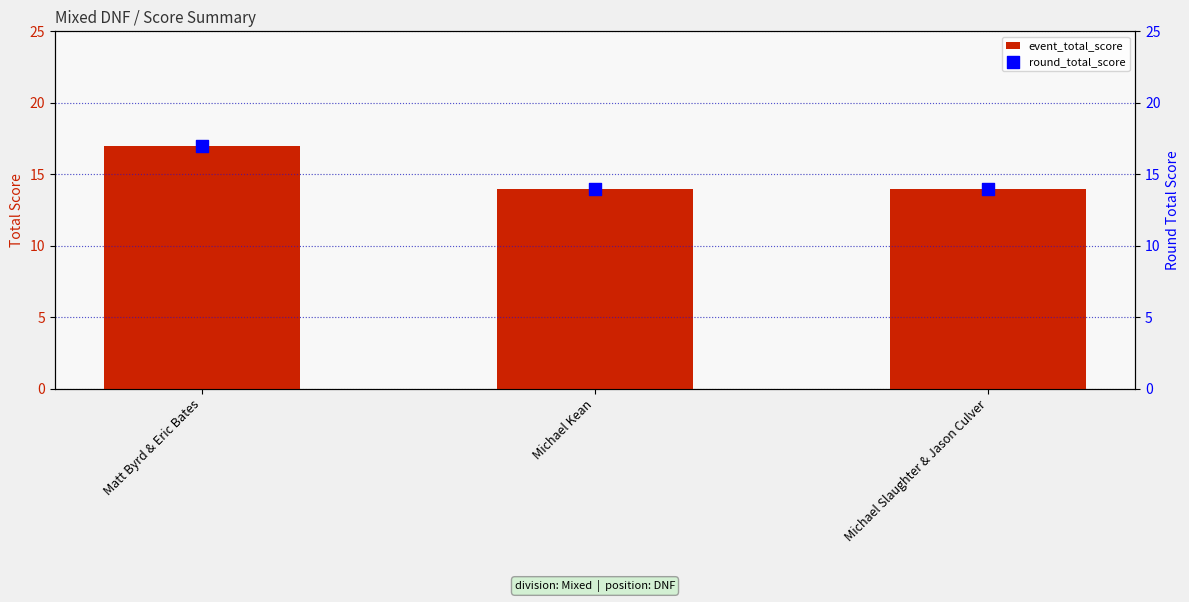

Which series has the largest Y range (max minus min)?

event_total_score